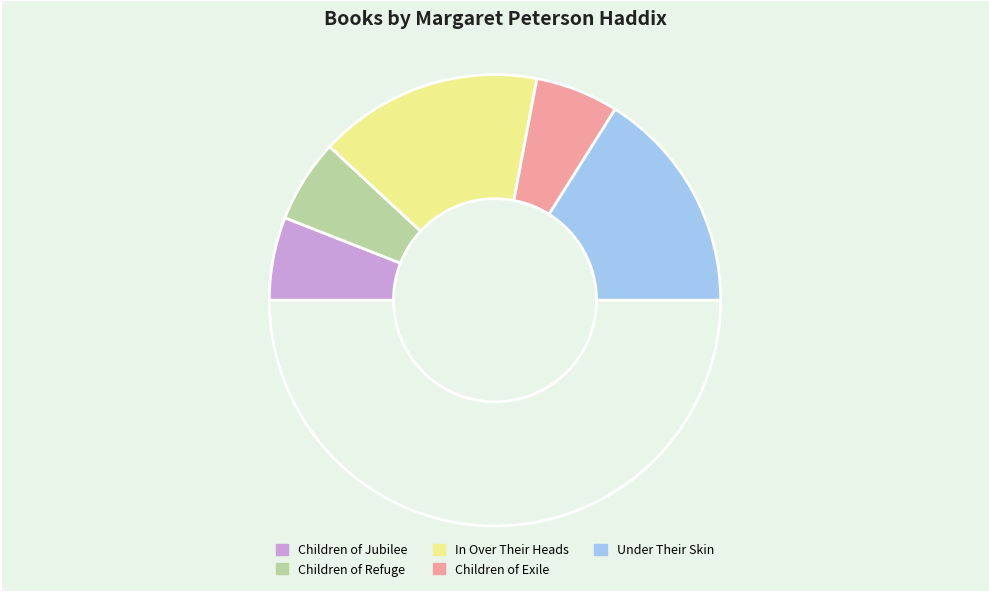

How many slices are in this pie chart?

6